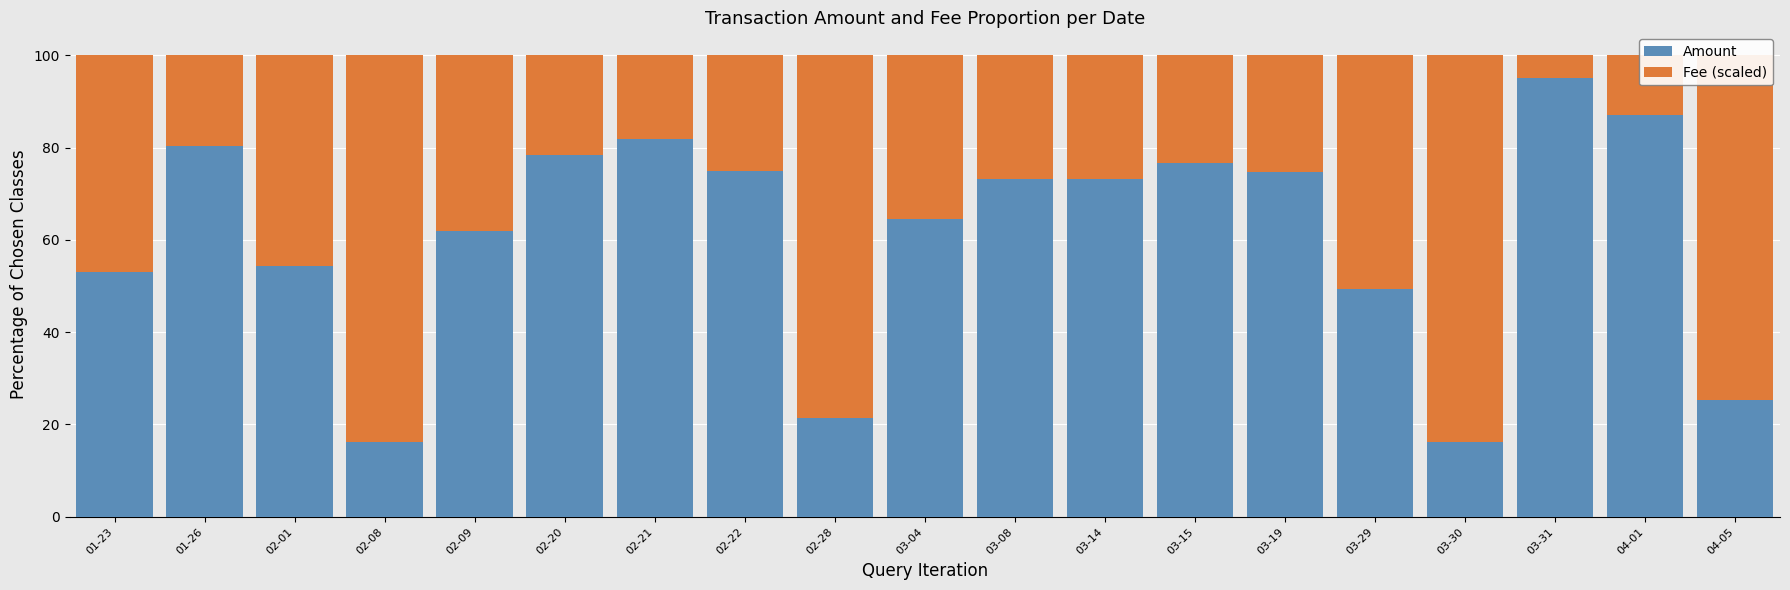

What is the total value across all series at 01-23?

100.0